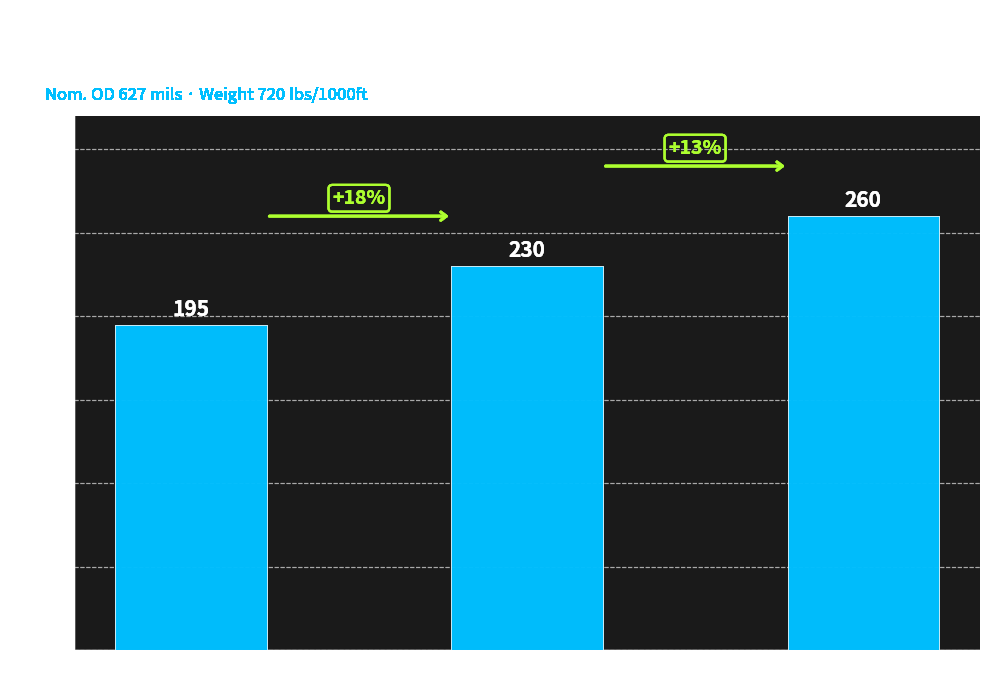

What is the label of the 3rd bar from the left?

90°C